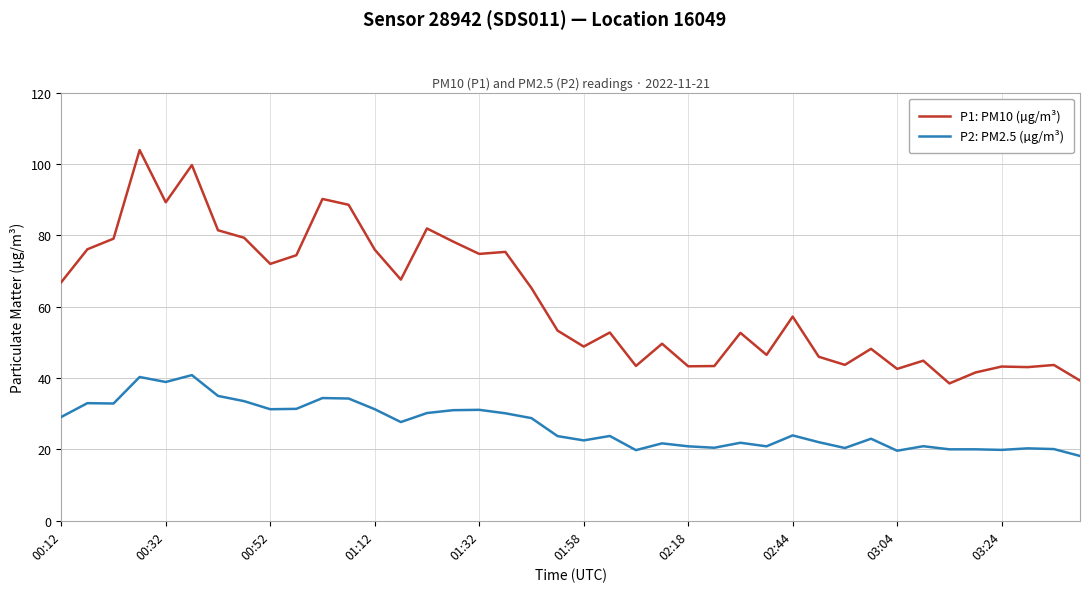

True or false: P2: PM2.5 (µg/m³) and P1: PM10 (µg/m³) cross at least once.

False